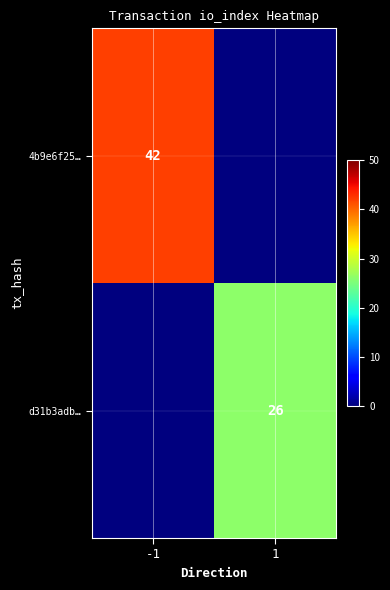

Which category has the highest value across all series?

-1